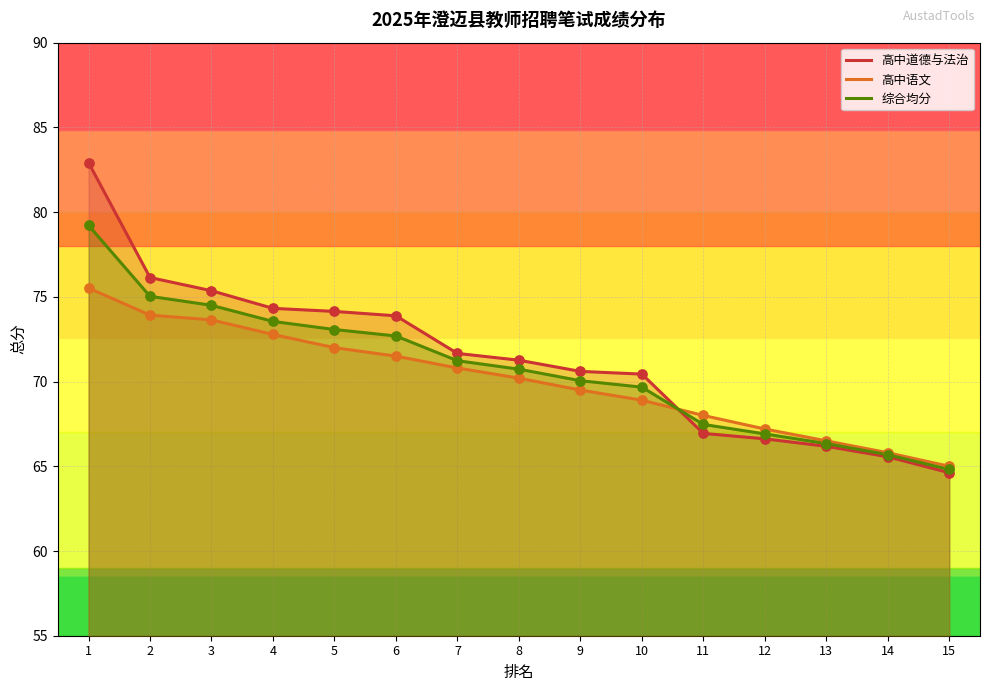

Which series has the largest total across all categories?

高中道德与法治